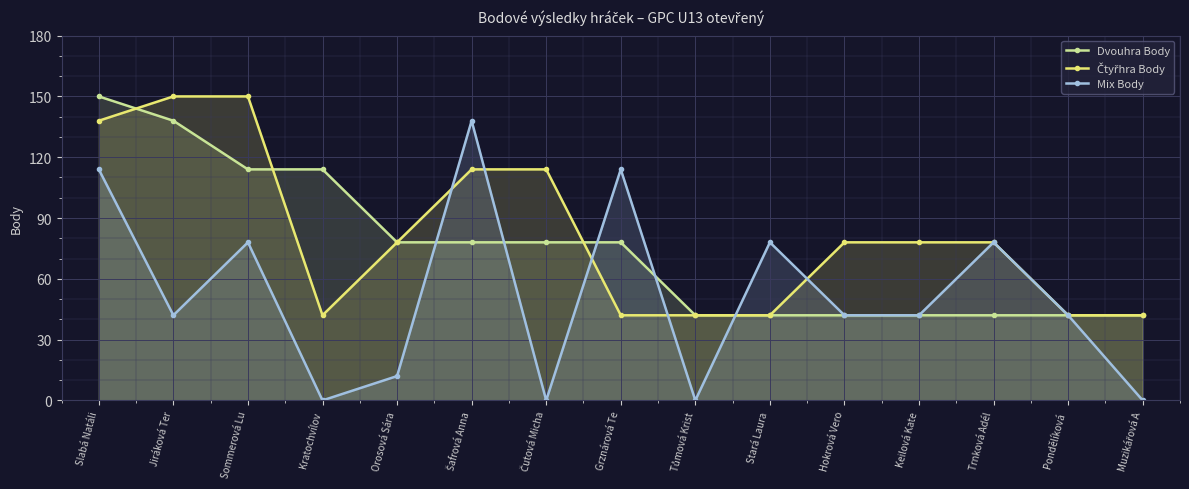

At Slabá Natáli, list the series in order from smallest to largest.

Mix Body, Čtyřhra Body, Dvouhra Body